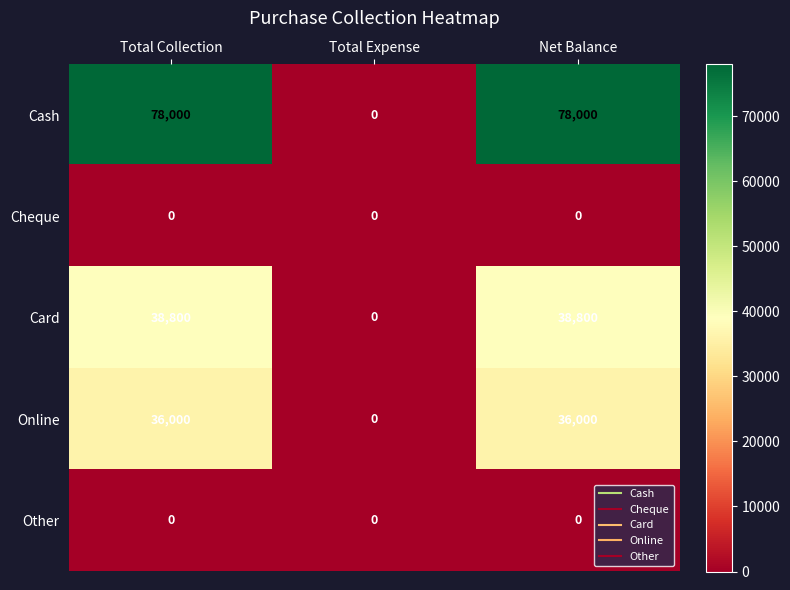

Reading left to right, extract all data points from this chart.

Cash: 78000	0	78000
Cheque: 0	0	0
Card: 38800	0	38800
Online: 36000	0	36000
Other: 0	0	0